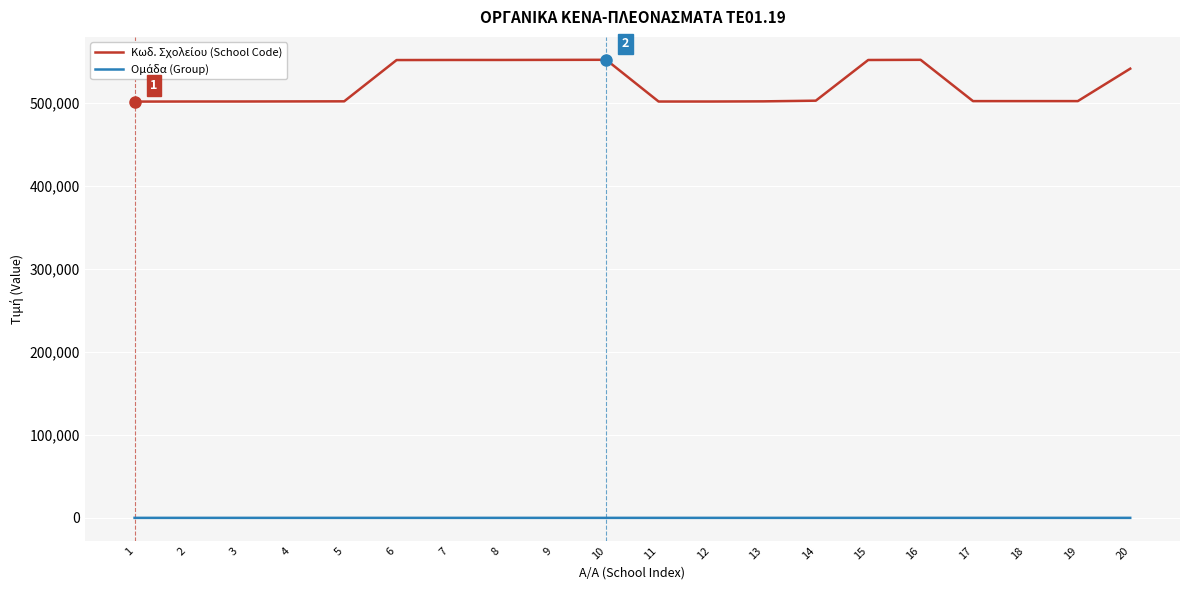

What is the maximum value shown in the chart?

551420